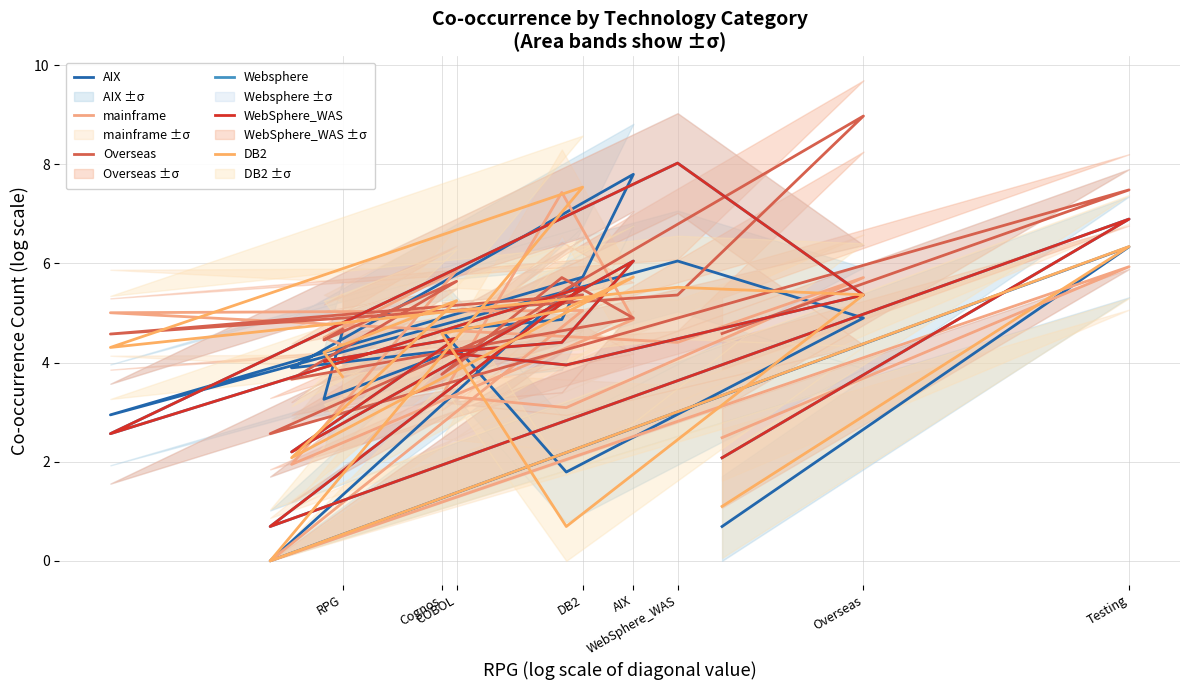

True or false: Overseas has a value of 5.4 at WebSphere_WAS.

True